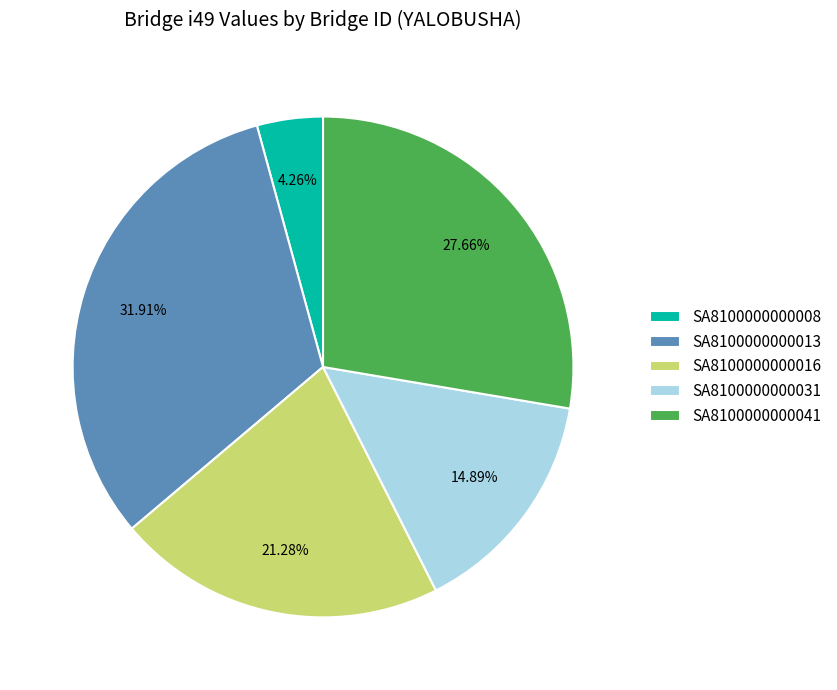

To the nearest percent, what is the difference between the SA8100000000008 and SA8100000000041 slice percentages?

23%